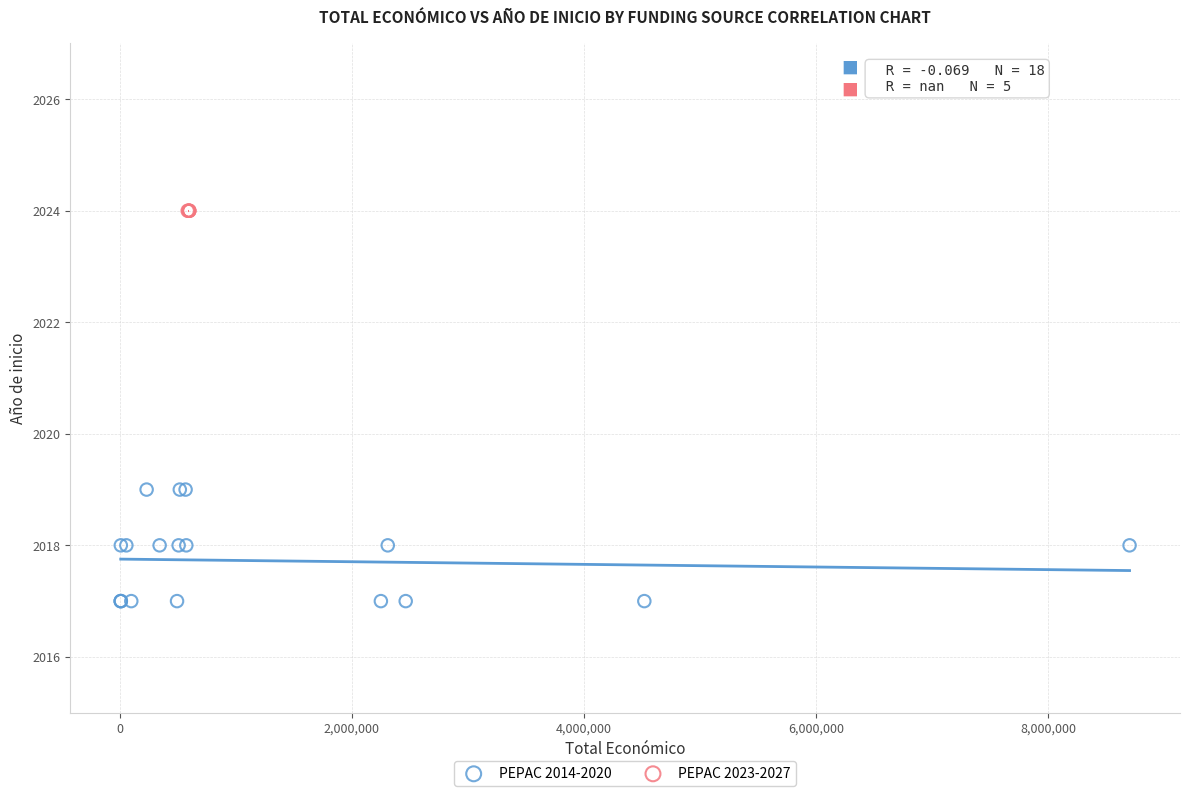

Which series reaches the maximum Y coordinate?

PEPAC 2023-2027